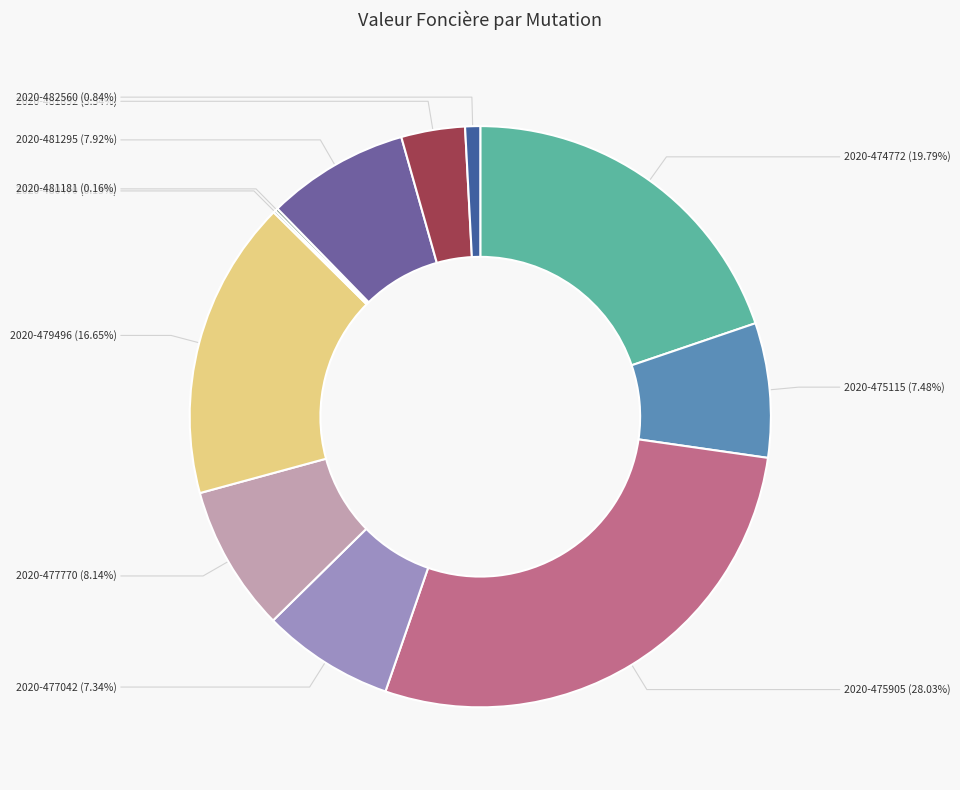

To the nearest percent, what is the average slice percentage?

9%